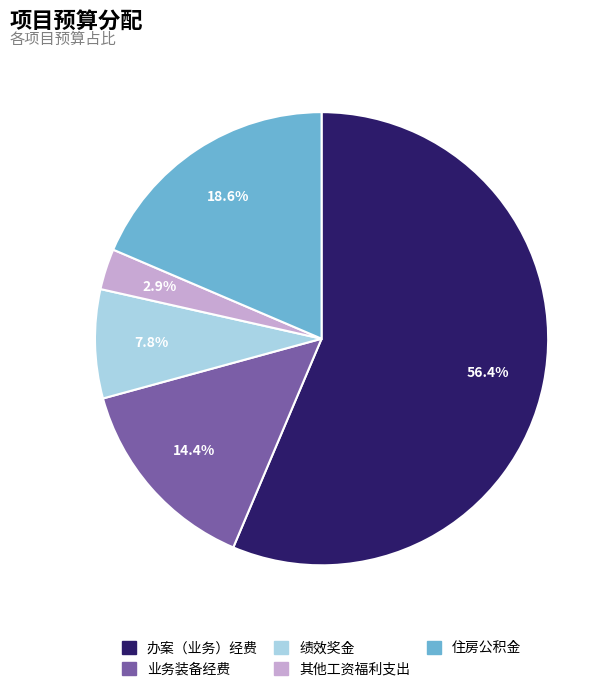

What is the total percentage of 住房公积金 and 业务装备经费?

33.0%